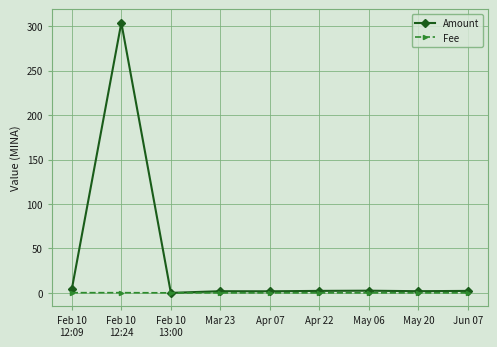

True or false: Amount has more than 0 points higher than both neighbors.

True